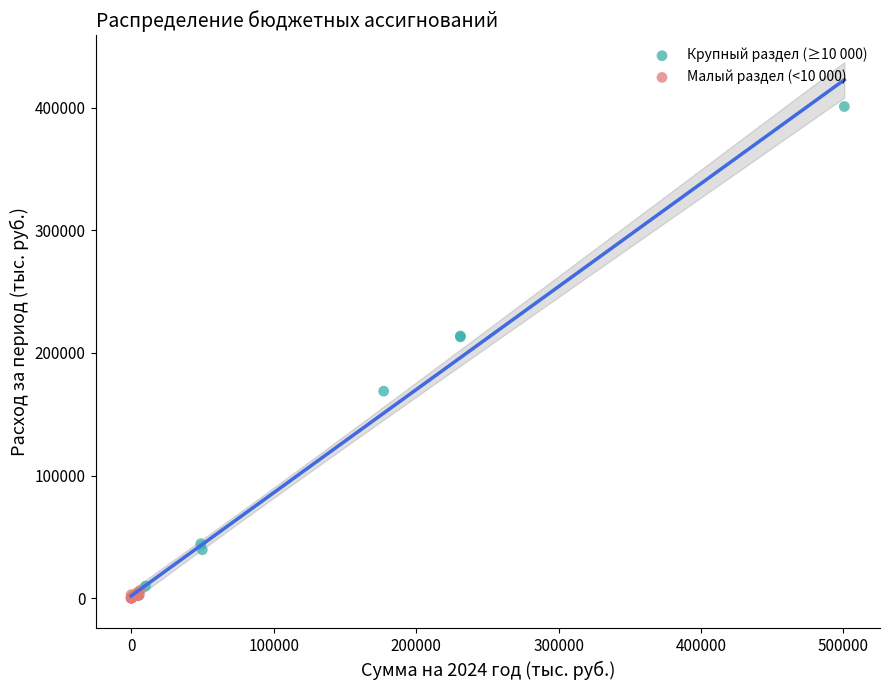

Which series contains the highest Y value?

Крупный раздел (≥10 000)